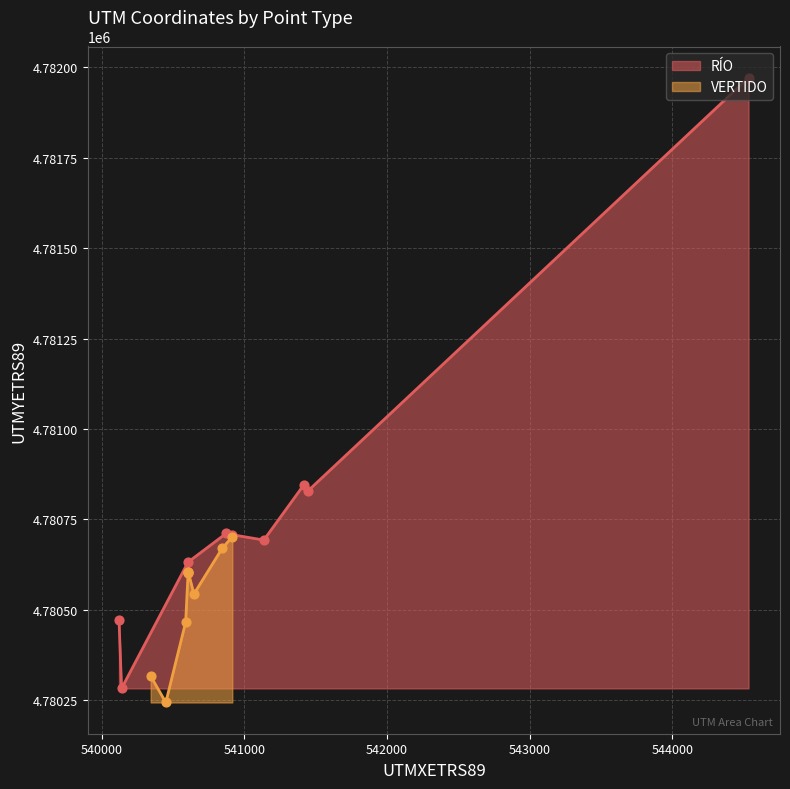

Which series reaches the minimum Y coordinate?

VERTIDO